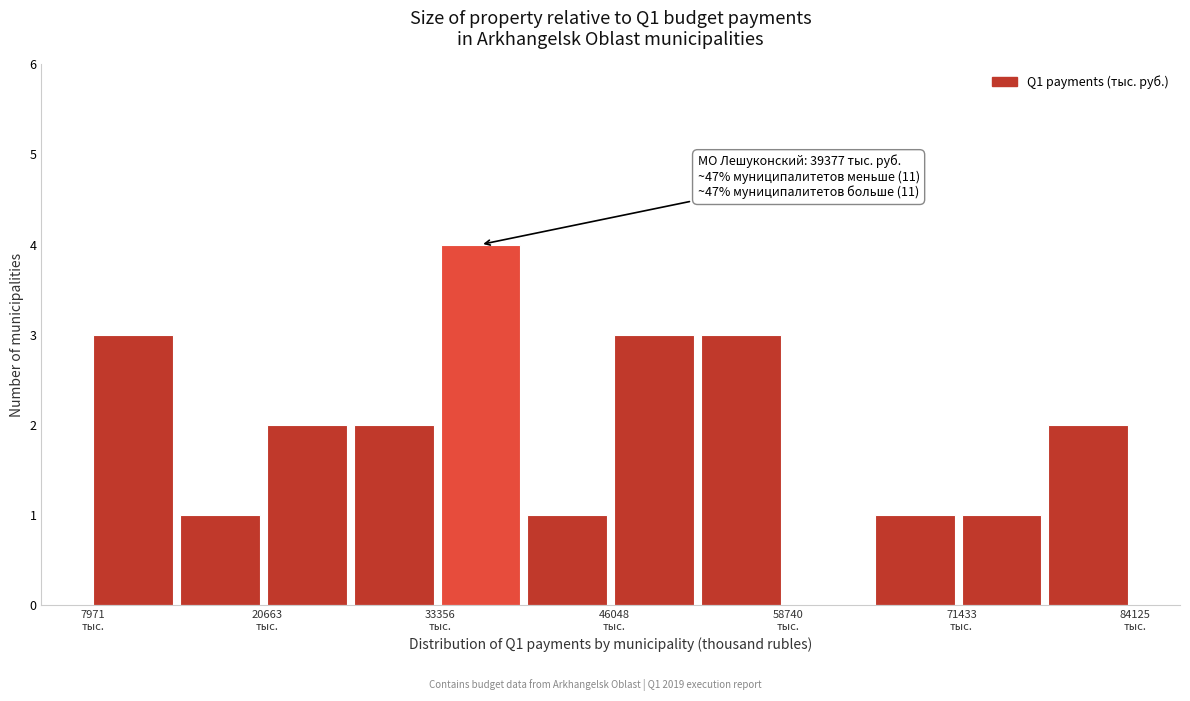

Read against the x-axis, roughly where is the centre of the tallest bar?

36000